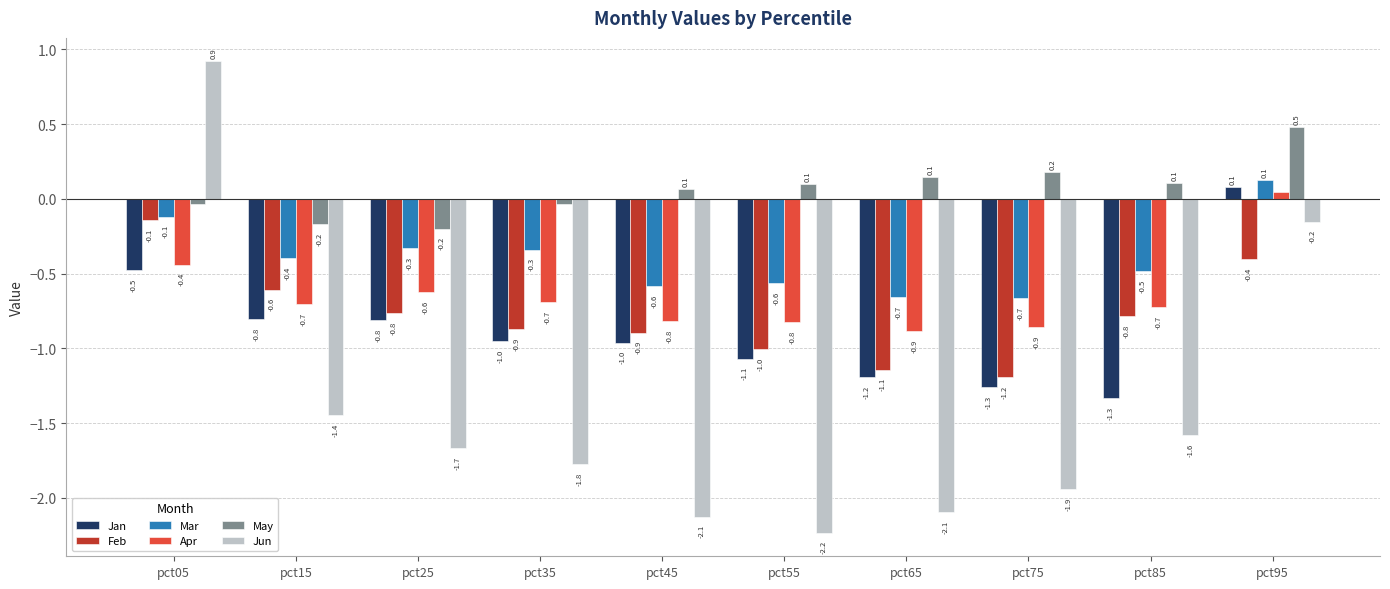

Which category has the highest value in the Jan series?

pct95